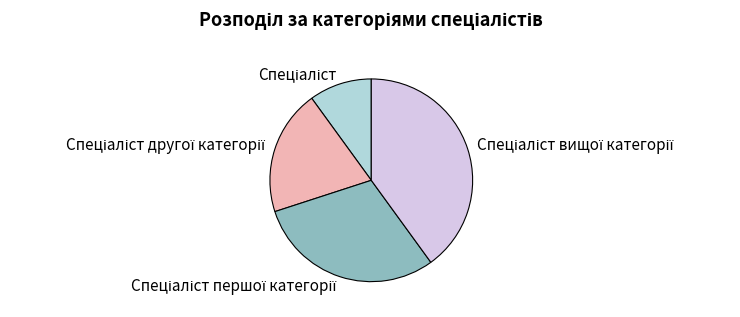

Is there a majority slice in this chart?

No